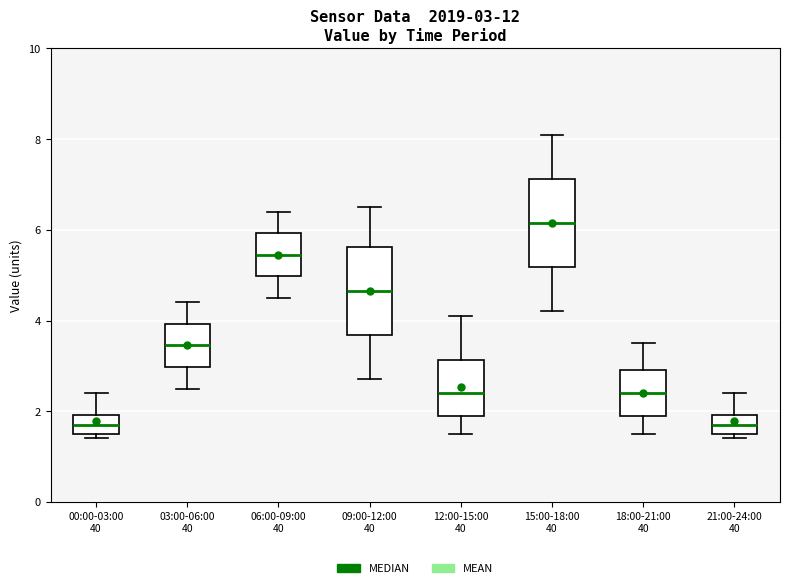

Which box's median line is the highest?

15:00-18:00 40